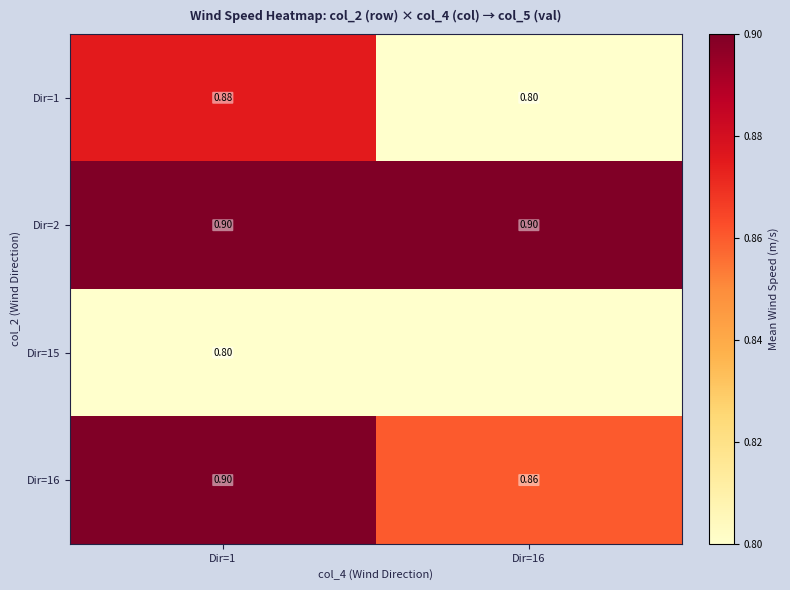

Is the value of Dir=16 at Dir=16 greater than the value of Dir=15 at Dir=16?

Yes